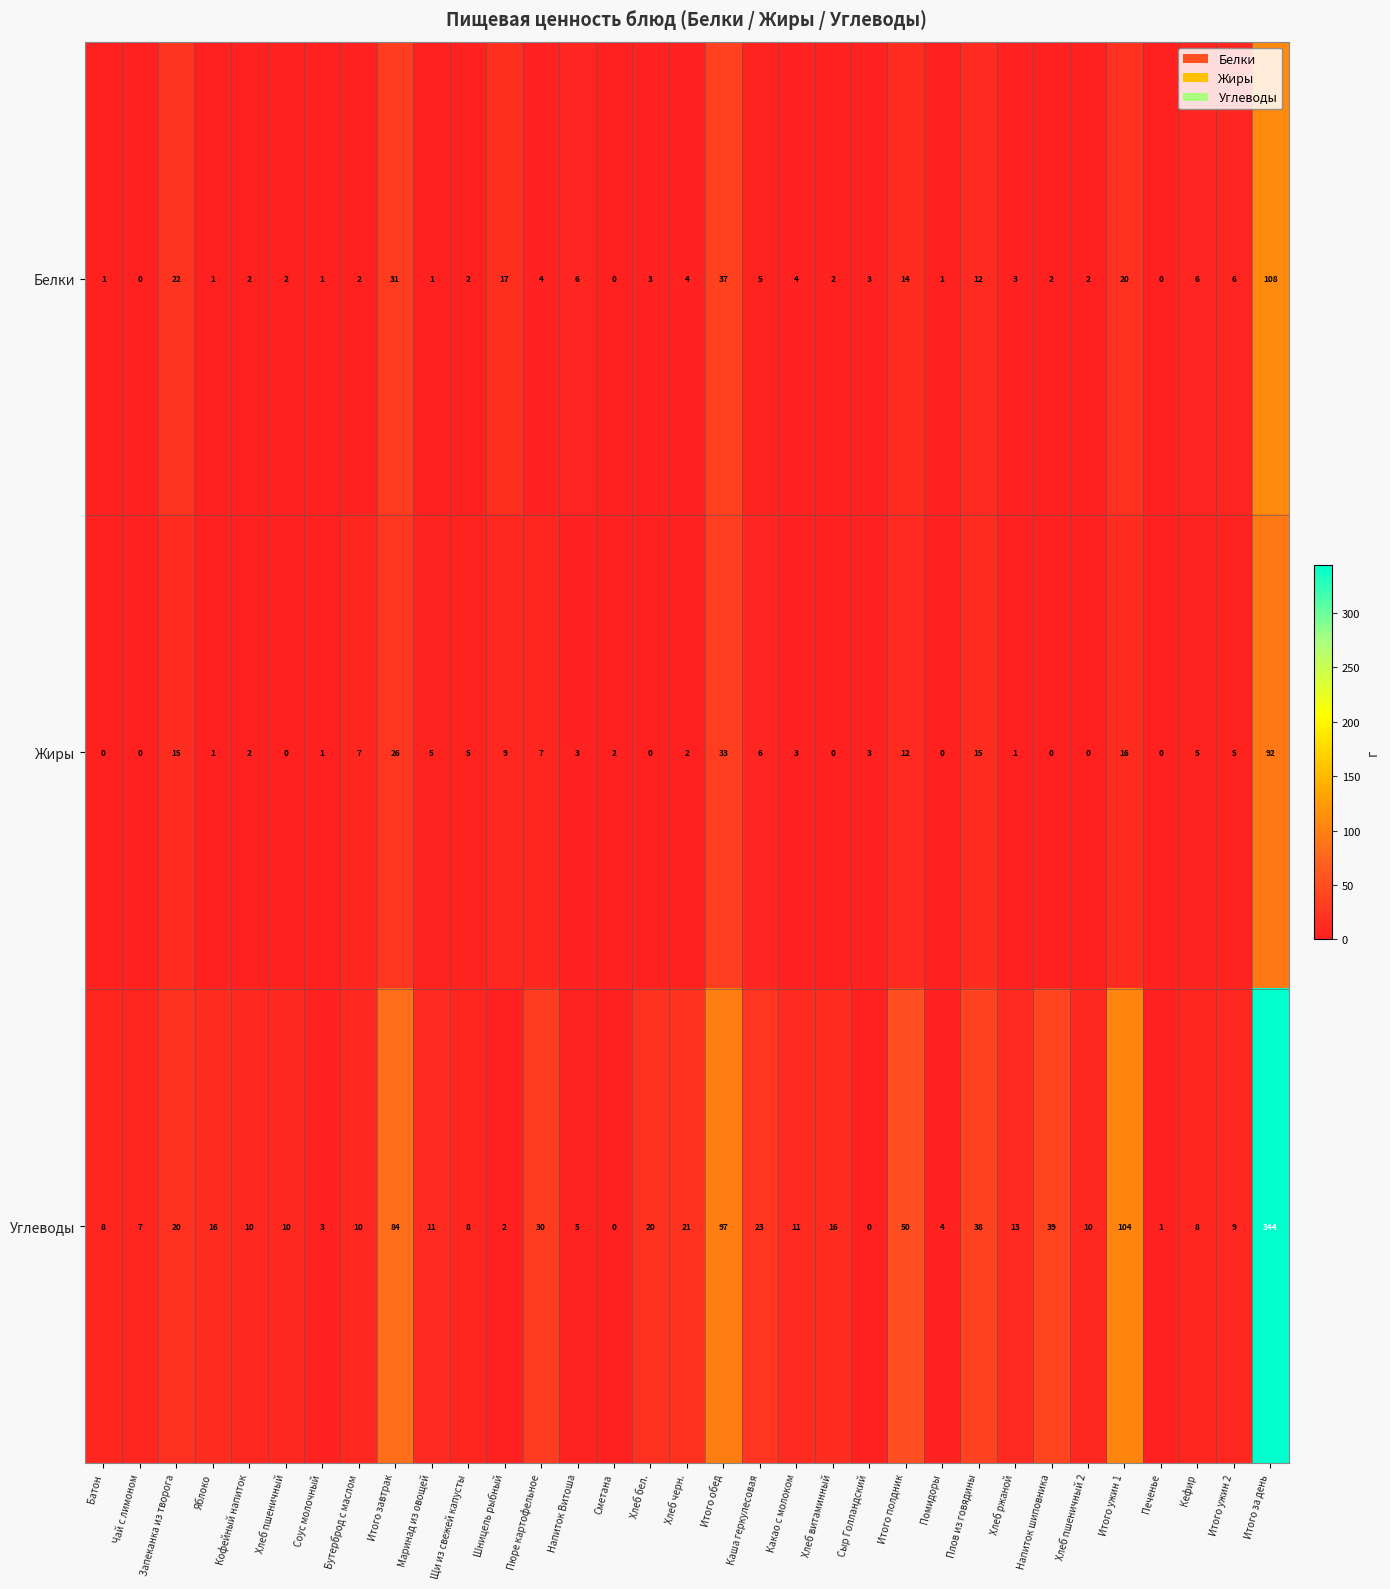

At Итого ужин 1, list the series in order from smallest to largest.

Жиры, Белки, Углеводы